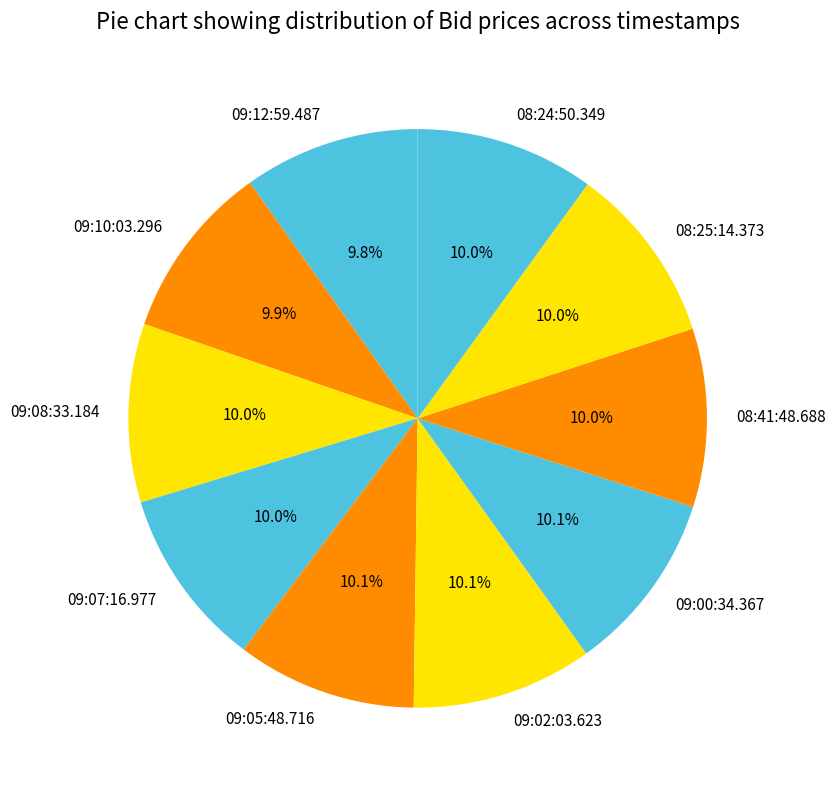

Is 08:25:14.373 the majority of the pie?

No